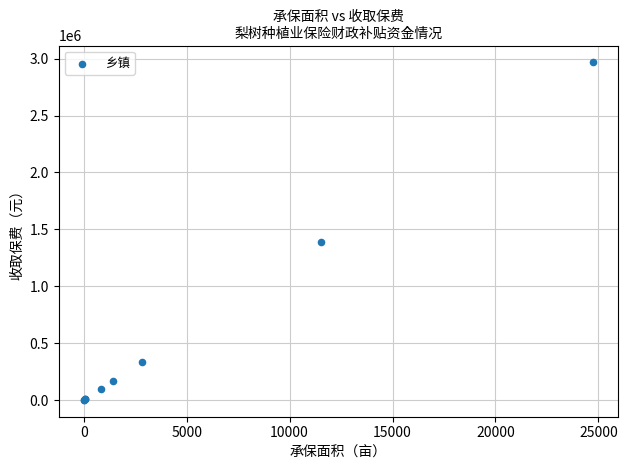

What Y value in the scatter plot is closest to 1484403?

1384752.0